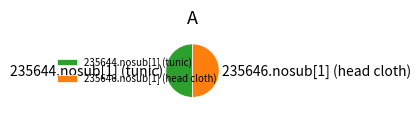

Approximately how many times larger is the value at 235644.nosub[1] (tunic) compared to 235646.nosub[1] (head cloth)?

1.0